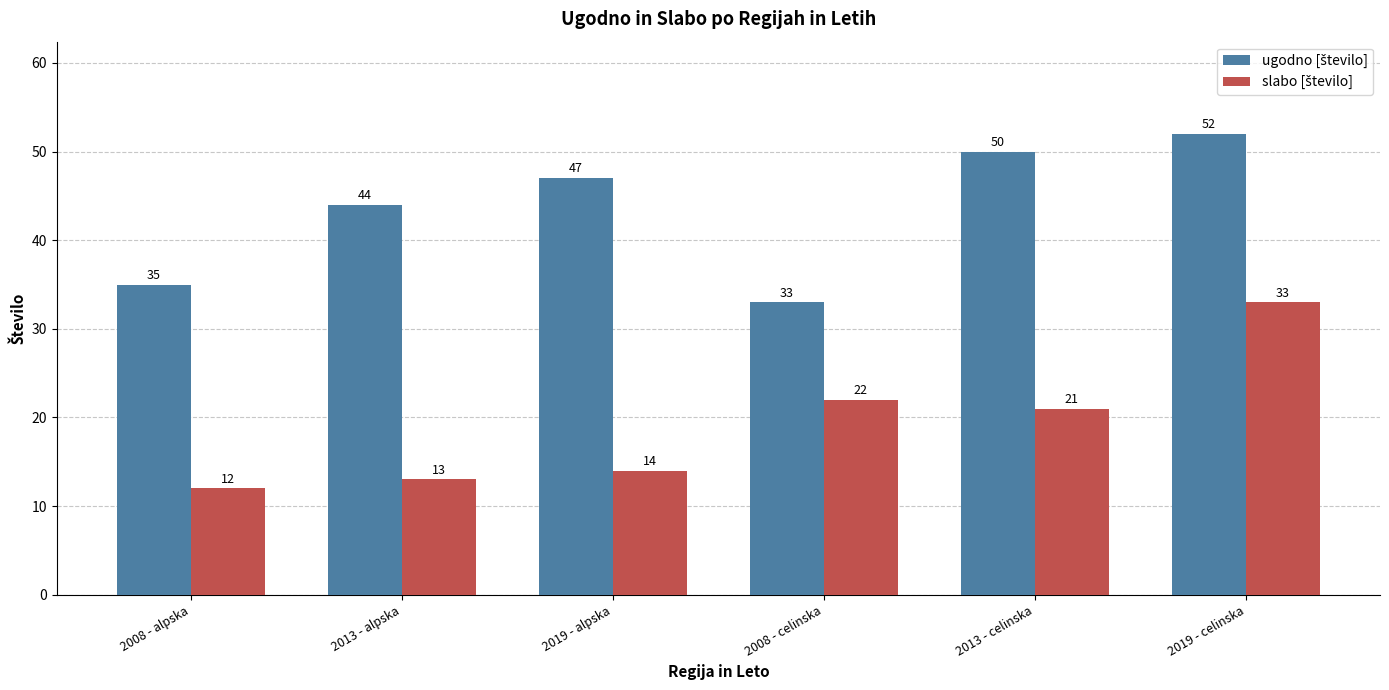

What is the spread (max minus min) of values at 2013 - alpska?

31